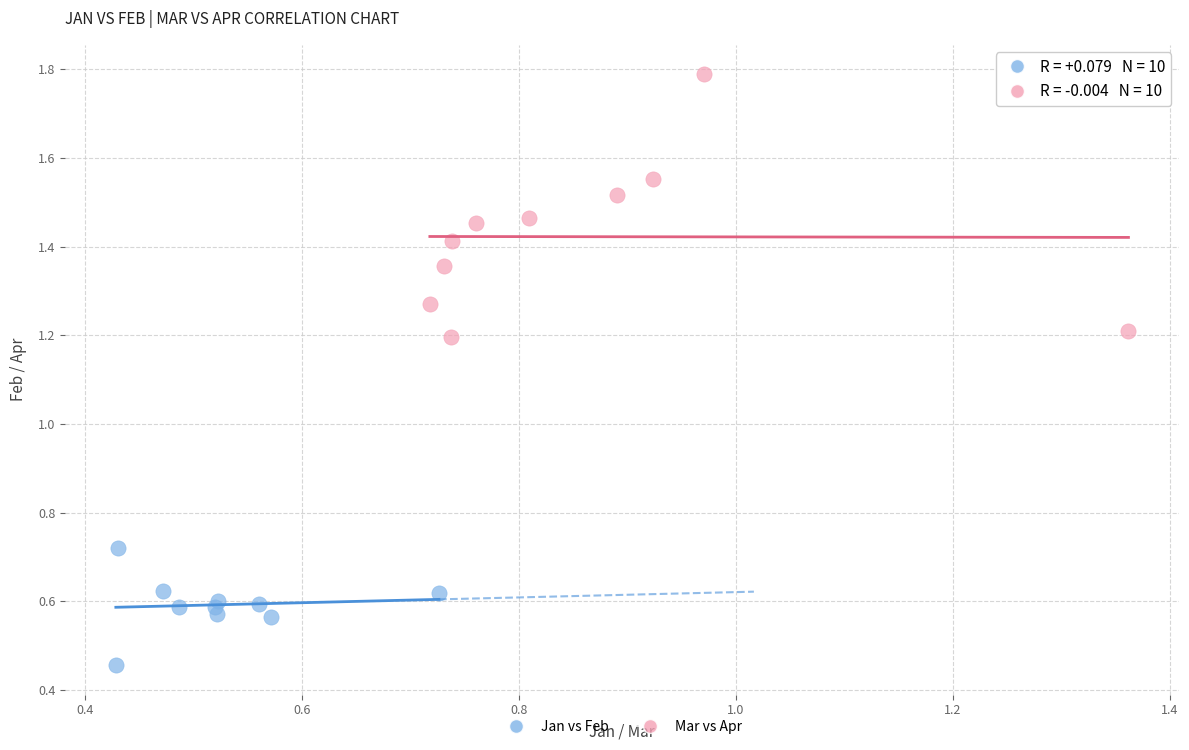

What are all the series names shown in the legend?

Jan vs Feb, Mar vs Apr